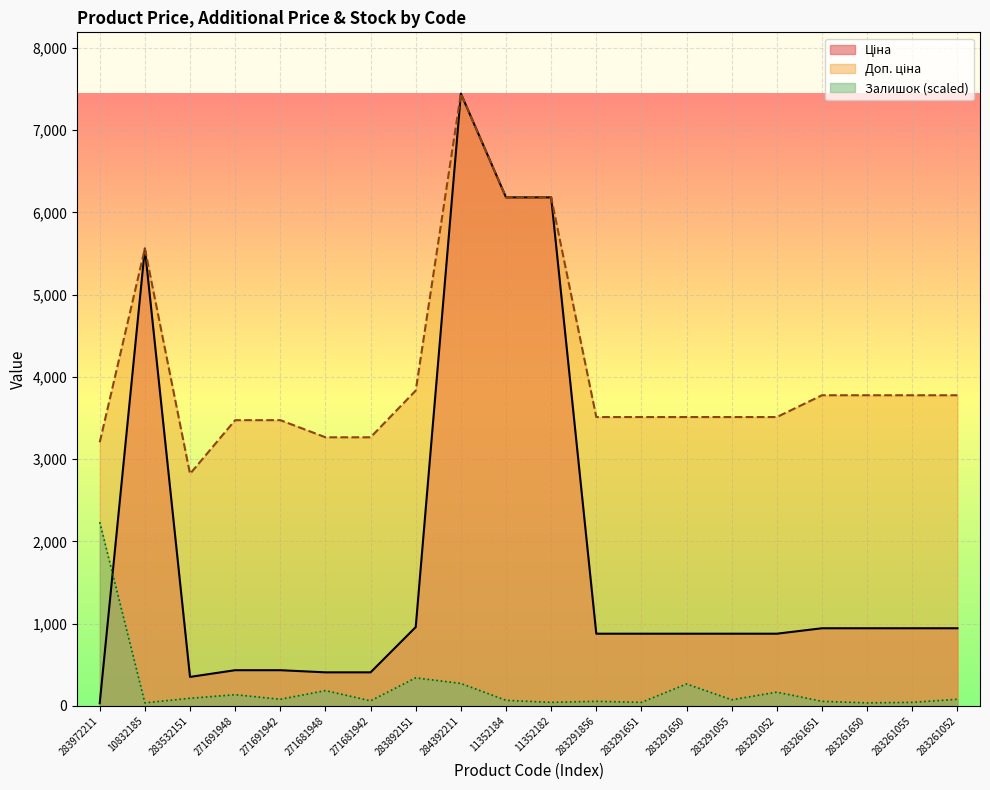

What is the total value across all series at 283892151?

5133.4